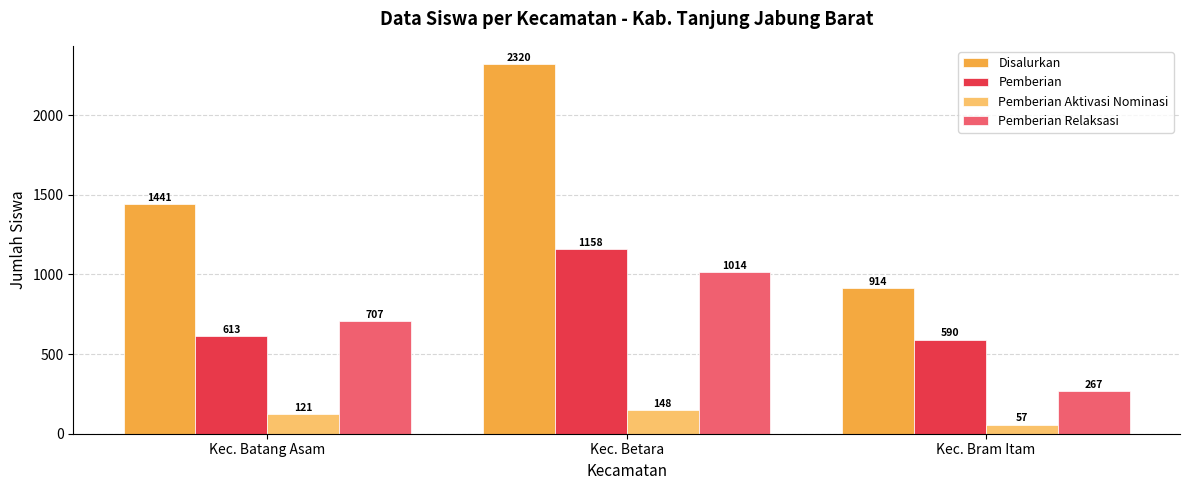

Does the chart contain stacked bars?

No